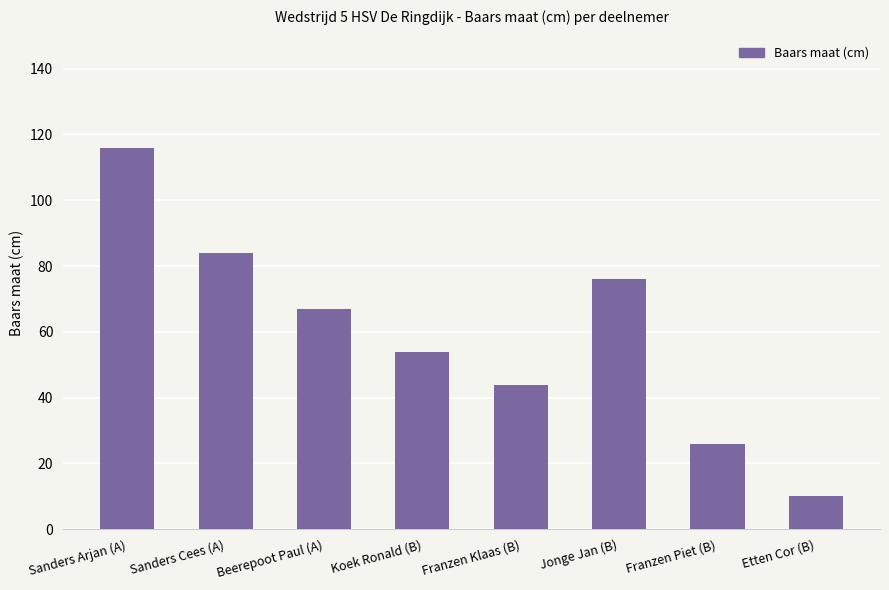

Rank the categories by value from lowest to highest.

Etten Cor (B), Franzen Piet (B), Franzen Klaas (B), Koek Ronald (B), Beerepoot Paul (A), Jonge Jan (B), Sanders Cees (A), Sanders Arjan (A)